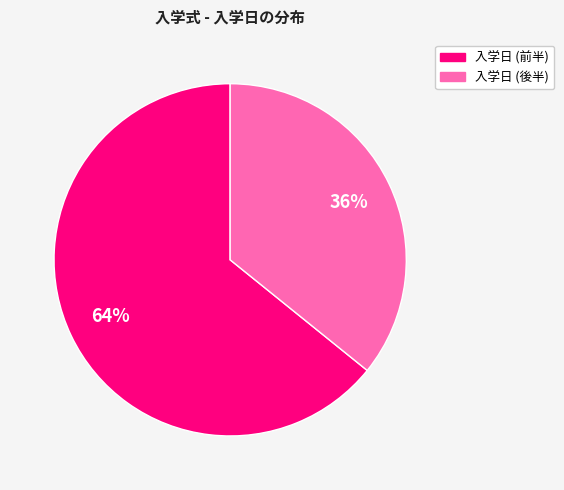

To the nearest percent, what is the difference between the largest and smallest slice percentages?

28%